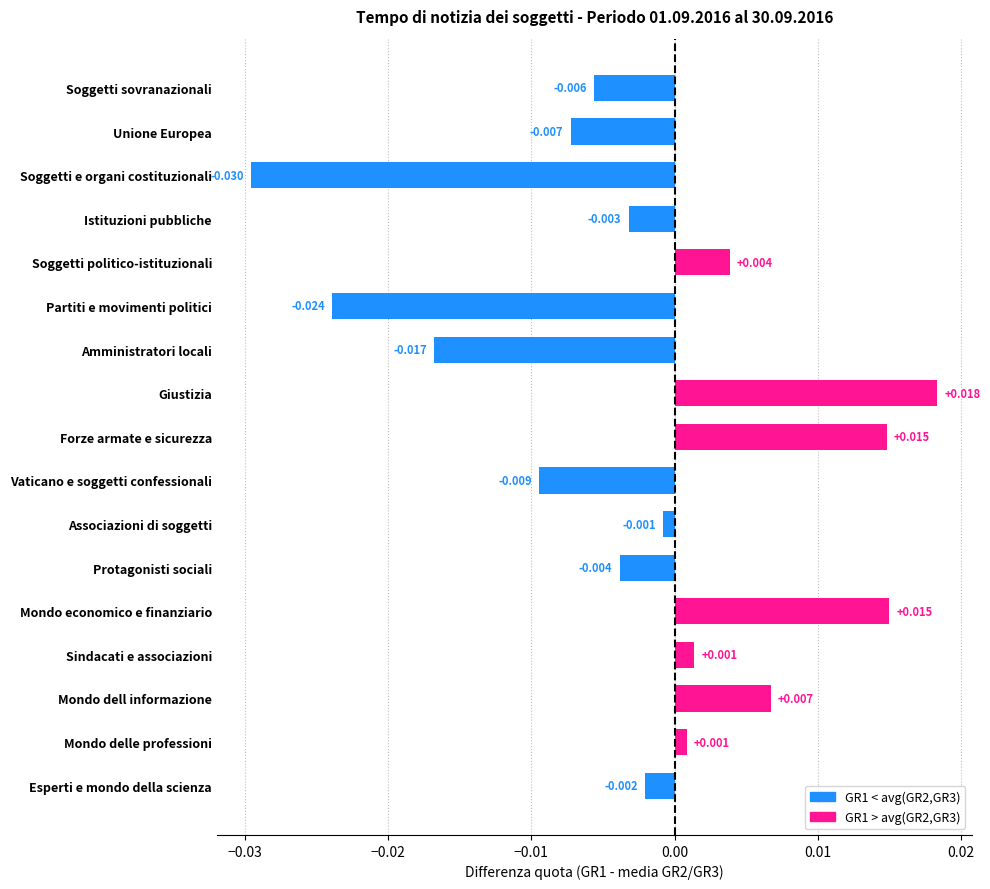

What is the label of the 1st bar from the top?

Soggetti sovranazionali